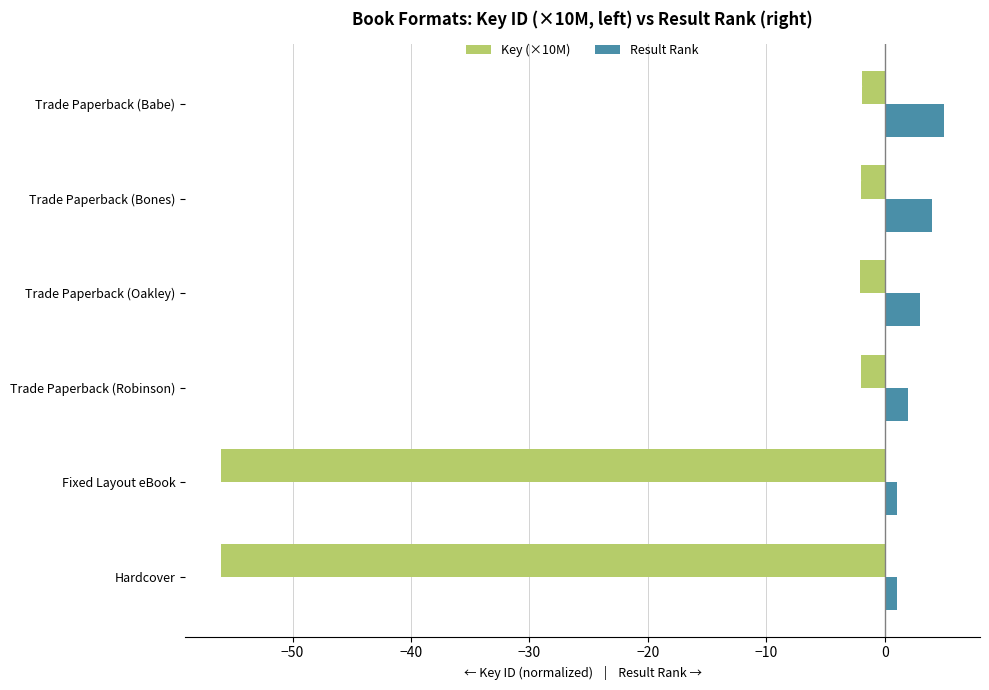

The Key (×10M) series shows -90.5 at Hardcover. True or false?

False